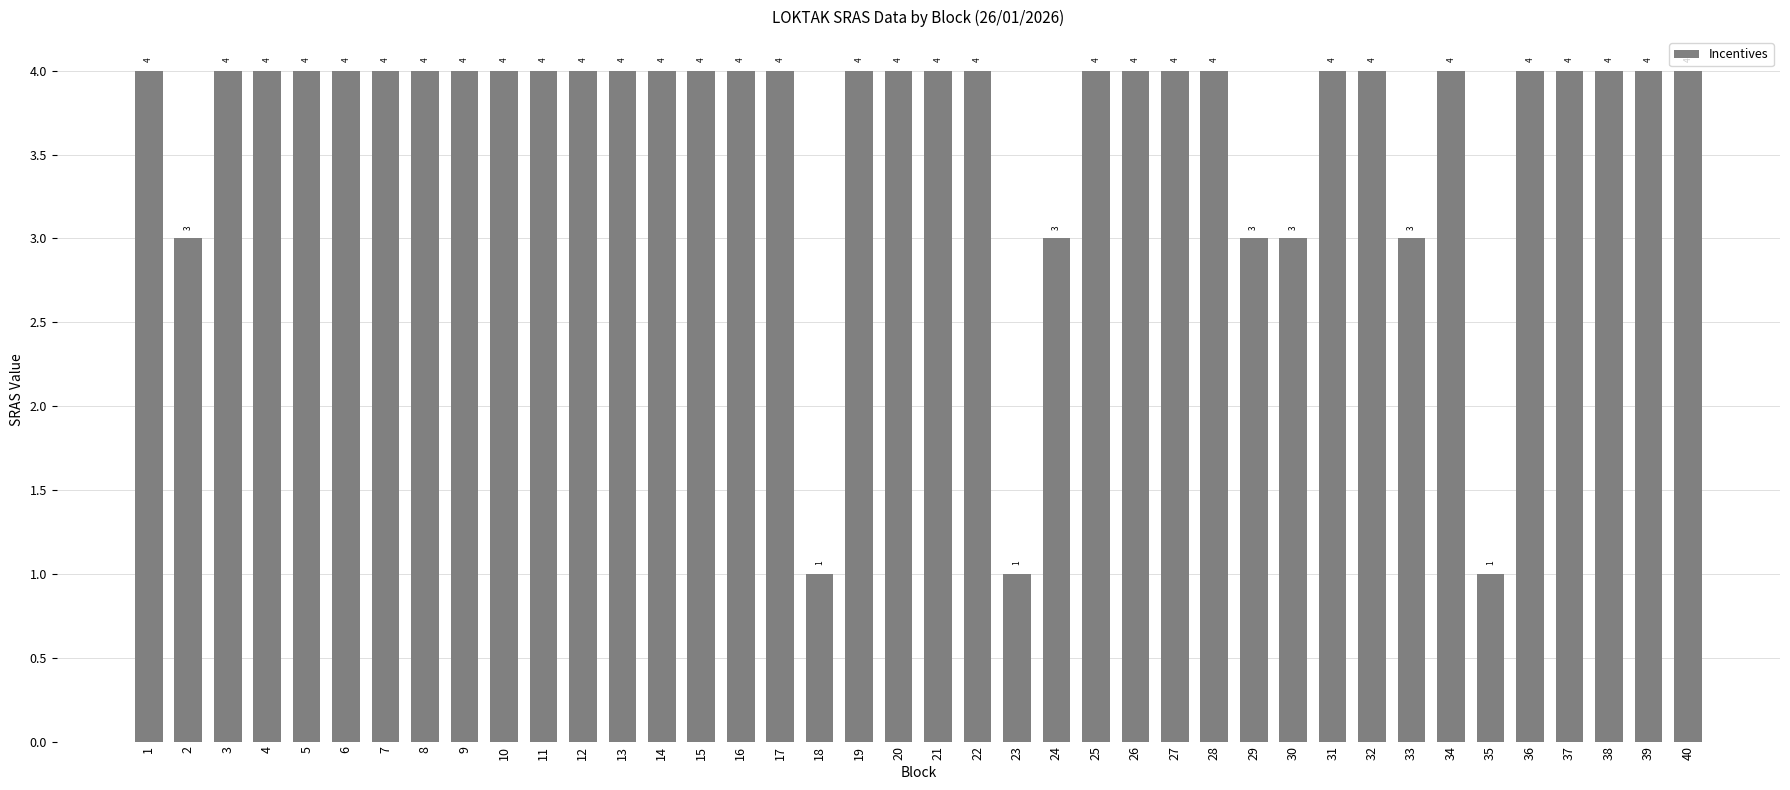

The chart shows a value of 1 at 32. True or false?

False